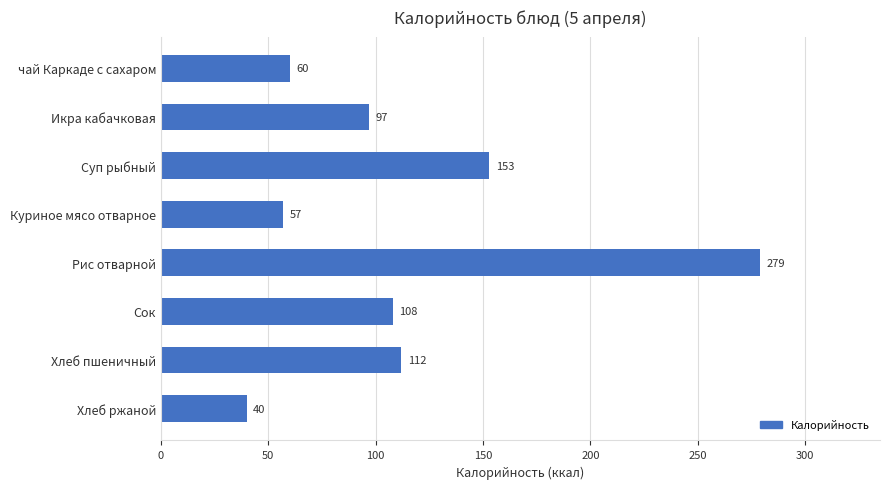

Reading top to bottom, extract all data points from this chart.

60	97	153	57	279	108	112	40